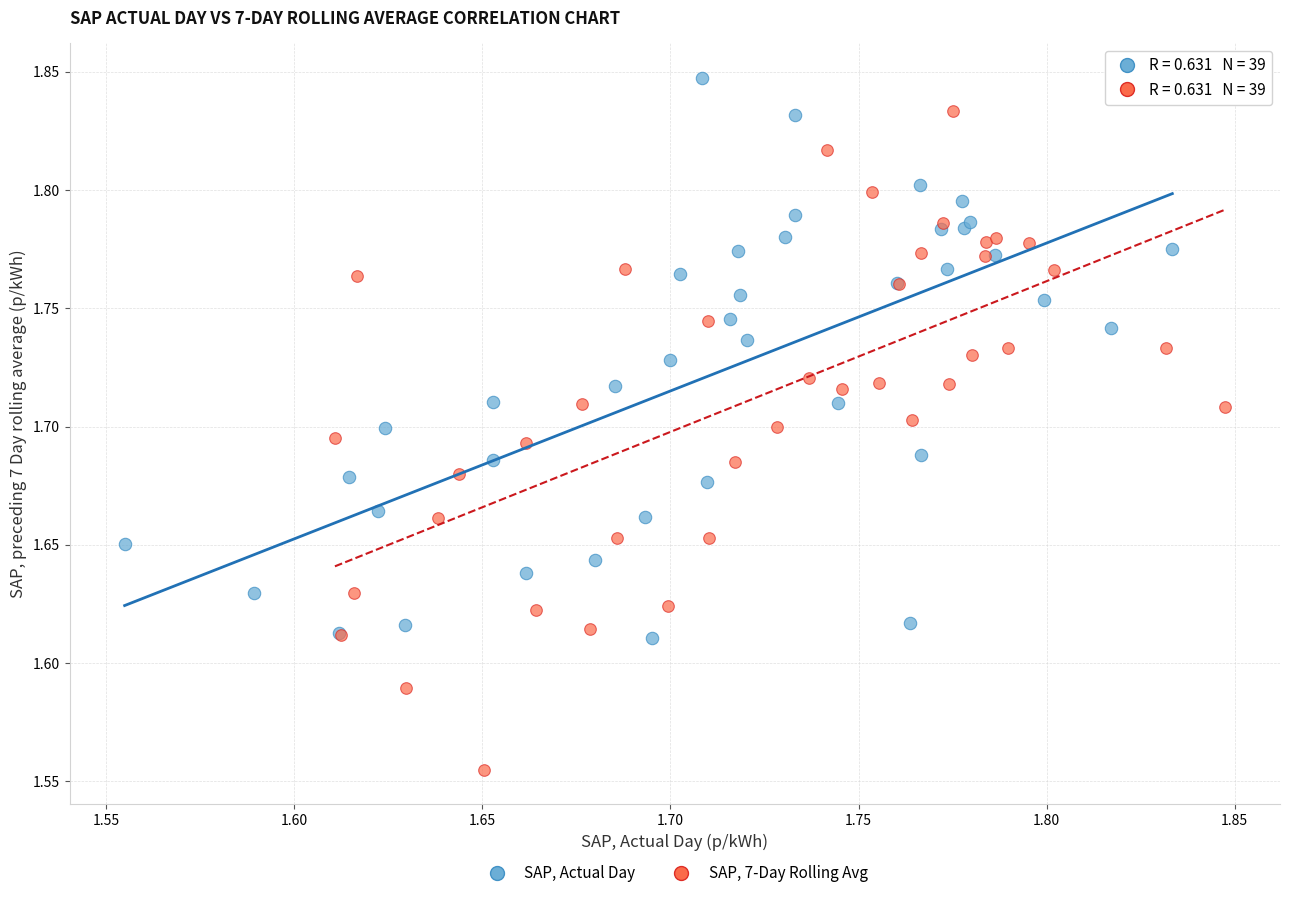

Which series contains the highest Y value?

SAP, Actual Day